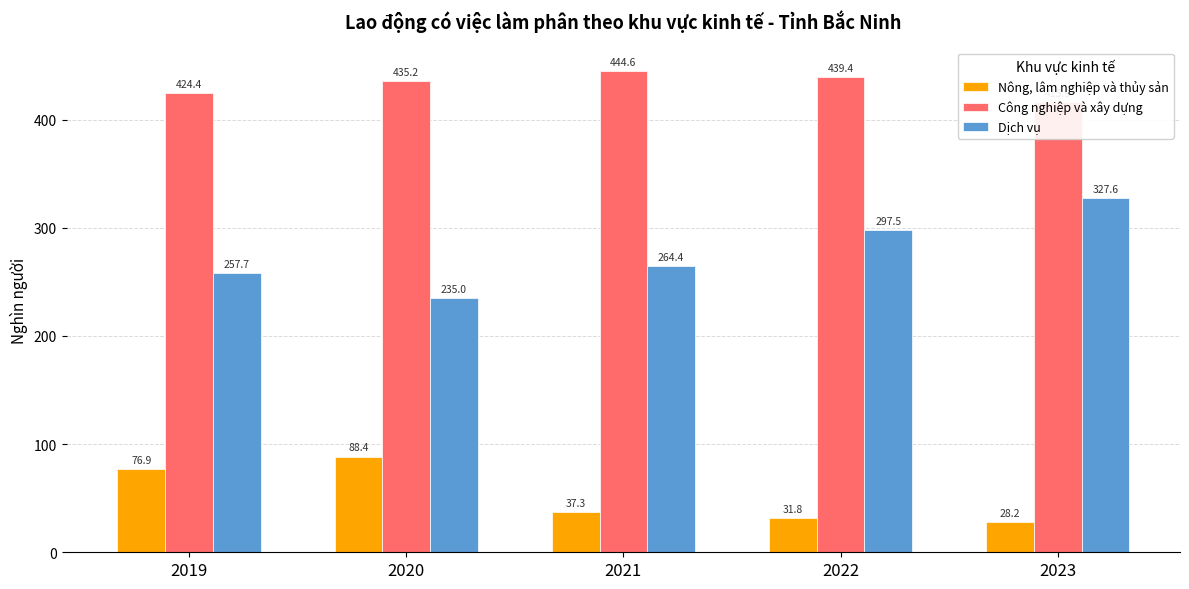

Which series has the widest spread of values?

Dịch vụ